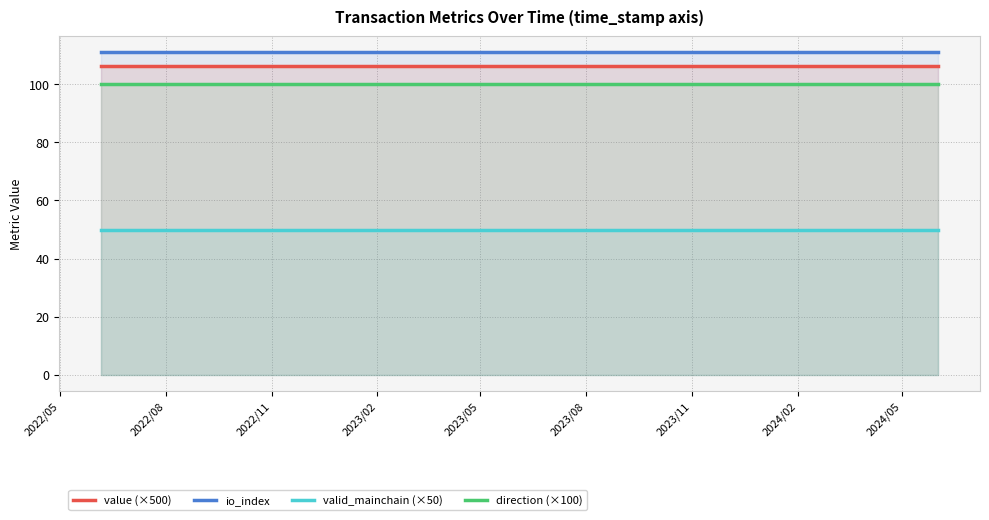

What is the maximum value for direction (×100)?

100.0